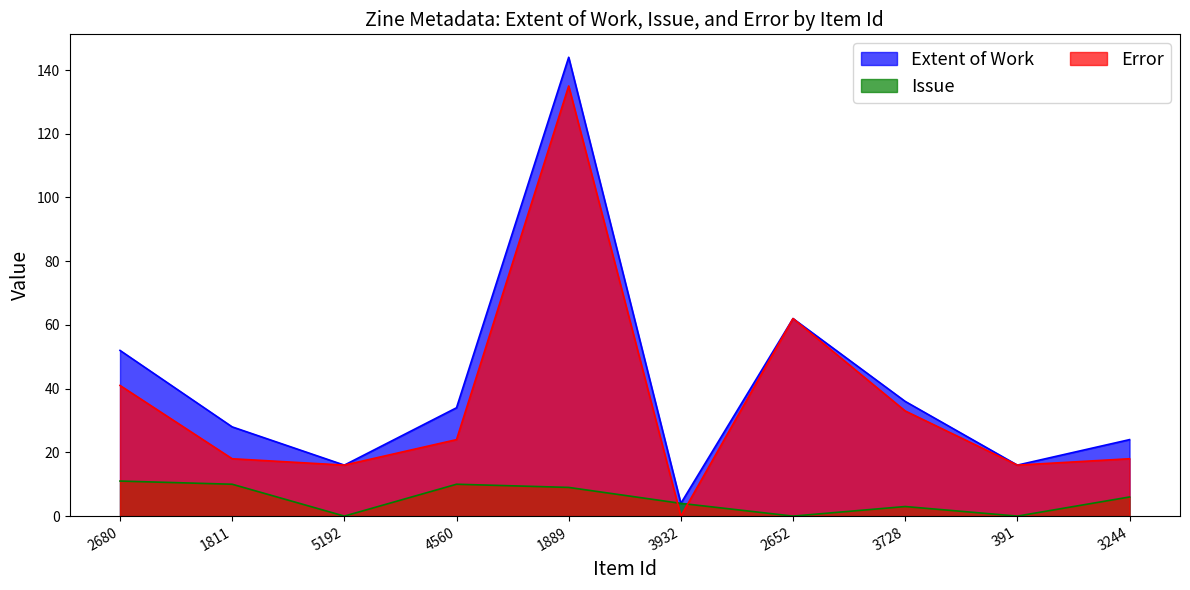

Which label corresponds to the smallest value in the chart?

5192